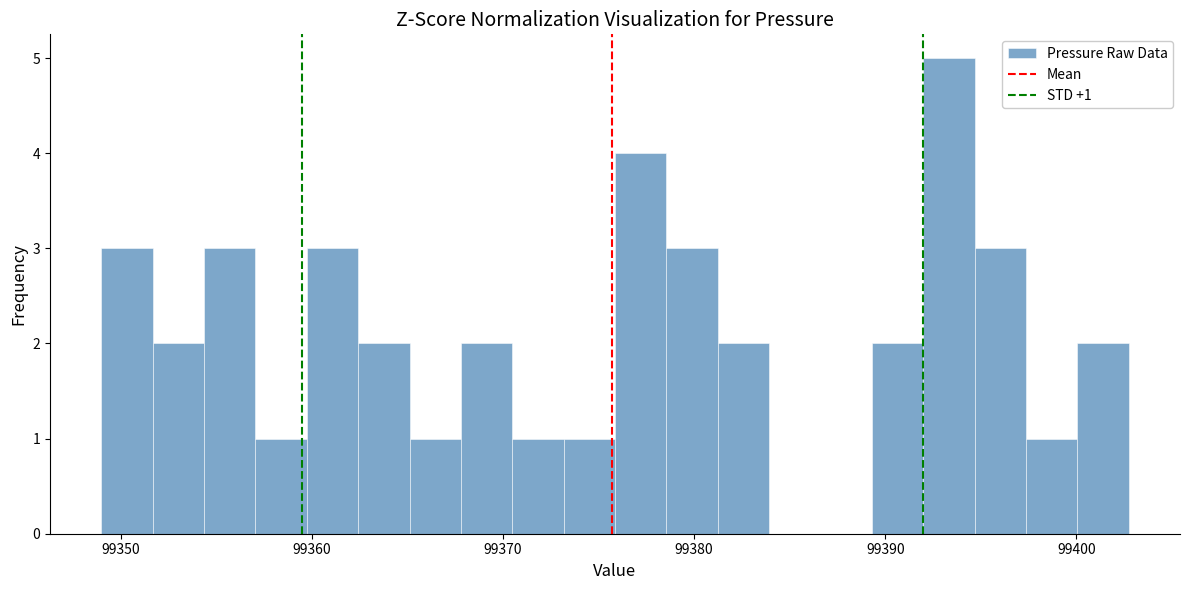

Around what value on the x-axis is the tallest bar? Give the approximate position of its centre, as read against the axis.

99393